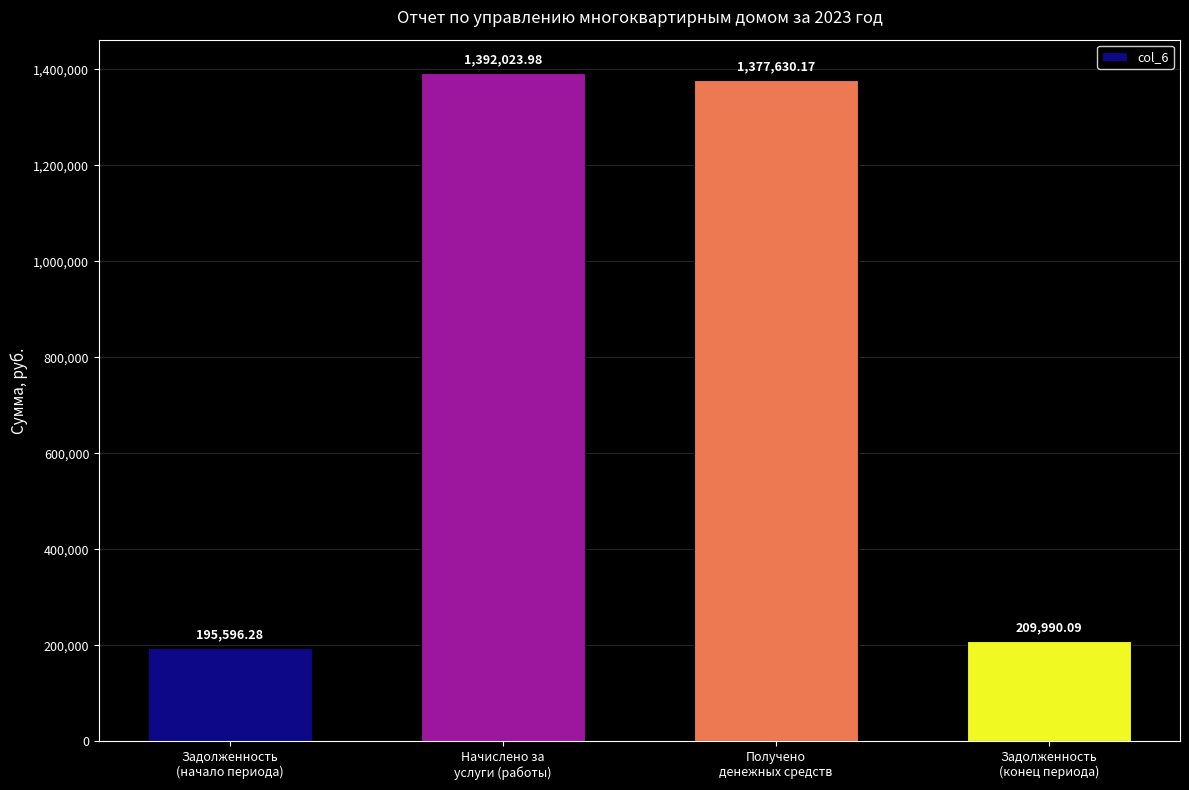

Rank the categories by value from highest to lowest.

Начислено за
услуги (работы), Получено
денежных средств, Задолженность
(конец периода), Задолженность
(начало периода)